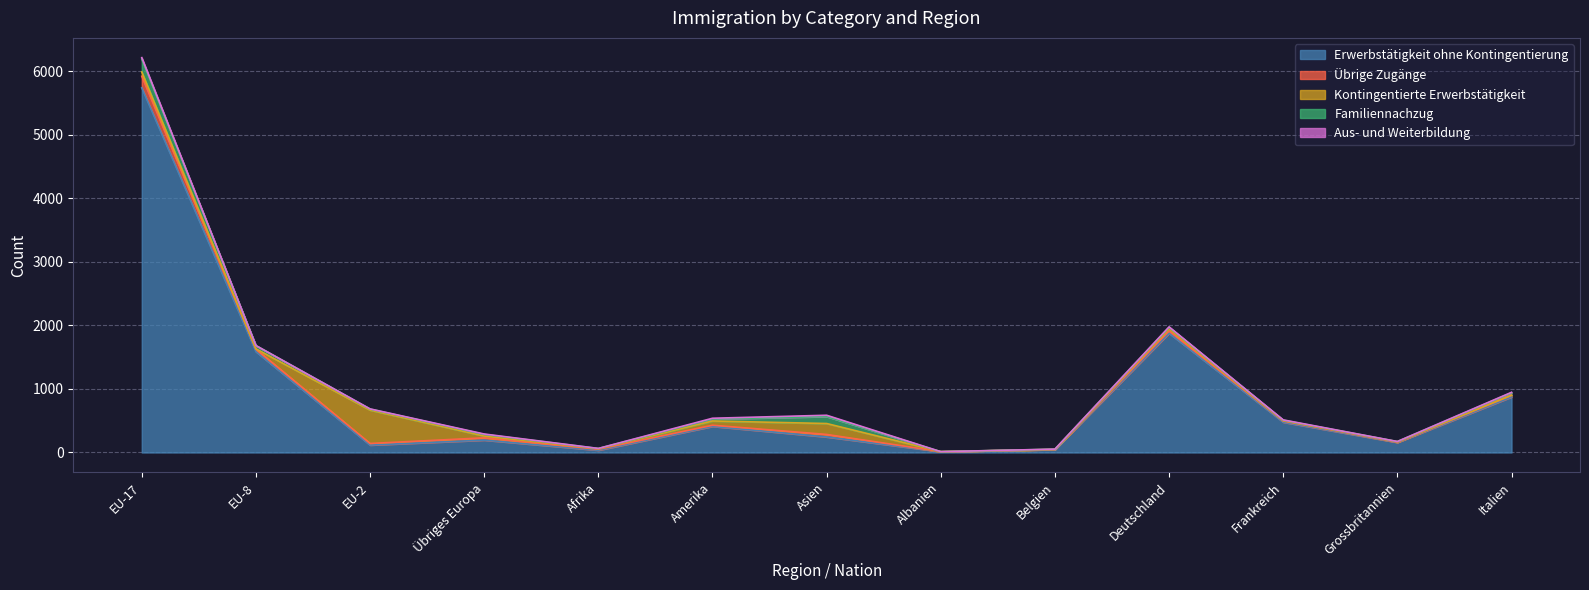

True or false: Familiennachzug has a value of 1 at Afrika.

False